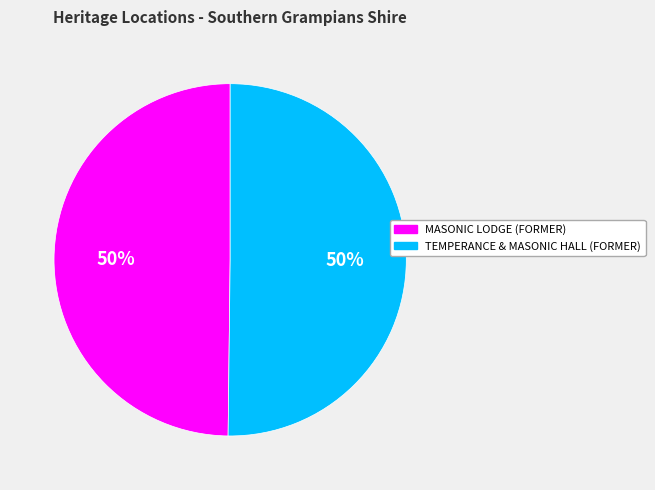

Do MASONIC LODGE (FORMER) and TEMPERANCE & MASONIC HALL (FORMER) together represent more than half of the pie?

Yes